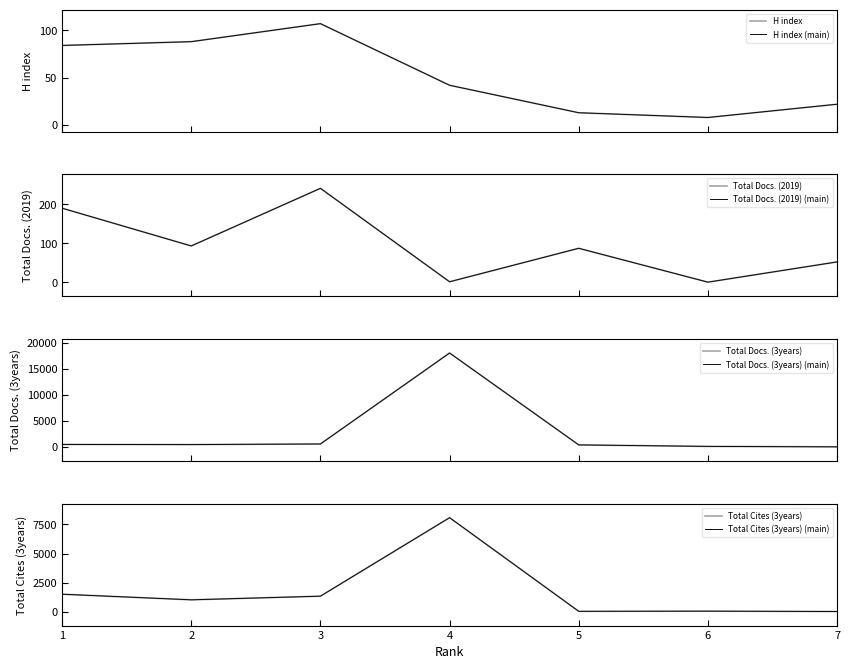

Reading right to left, extract all data points from this chart.

H index: 7=22	6=8	5=13	4=42	3=107	2=88	1=84
Total Docs. (2019): 7=52	6=0	5=87	4=1	3=241	2=93	1=190
Total Docs. (3years): 7=0	6=83	5=372	4=18065	3=549	2=435	1=459
Total Cites (3years): 7=0	6=30	5=15	4=8088	3=1322	2=1007	1=1491